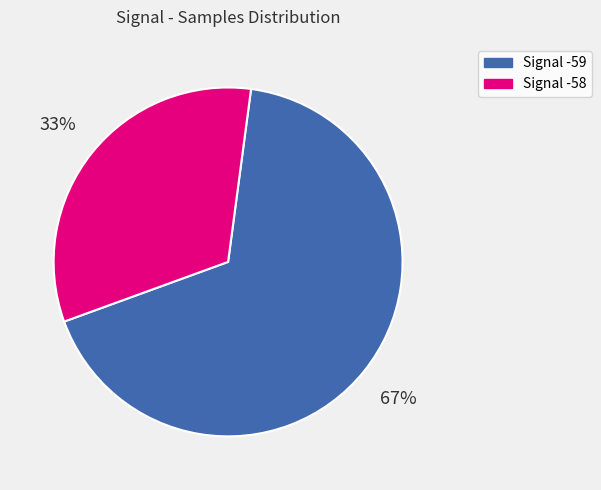

How many segments does this pie chart have?

2